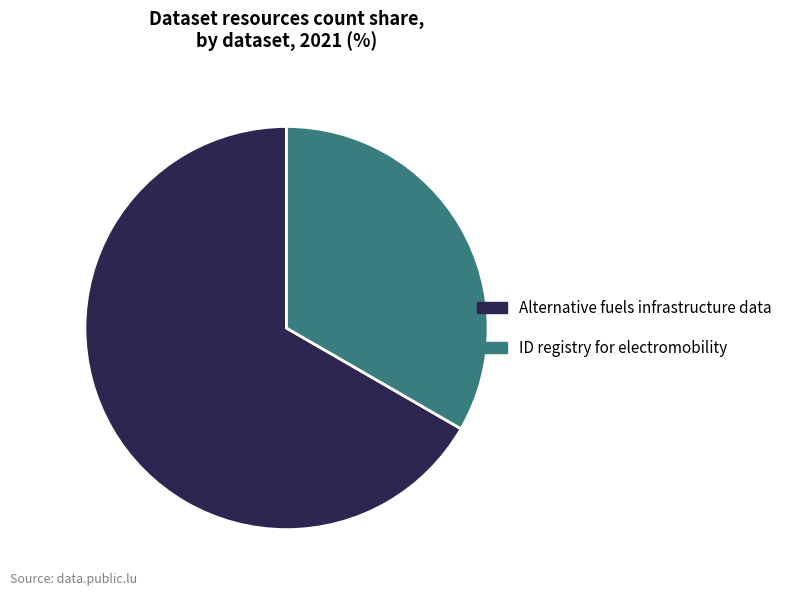

Is the sum of ID registry for electromobility and Alternative fuels infrastructure data greater than half?

Yes